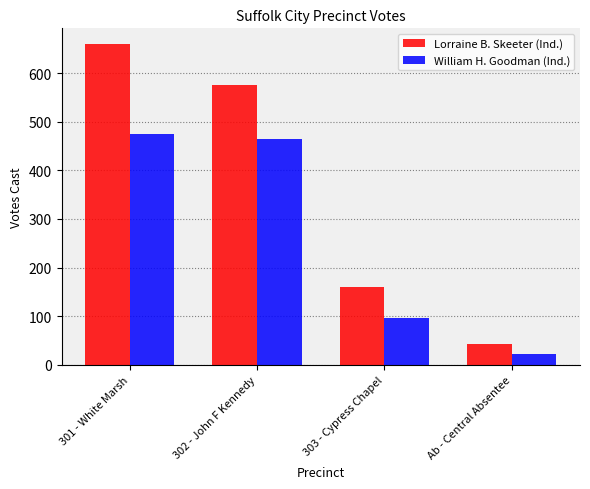

What is the minimum value shown in the chart?

22